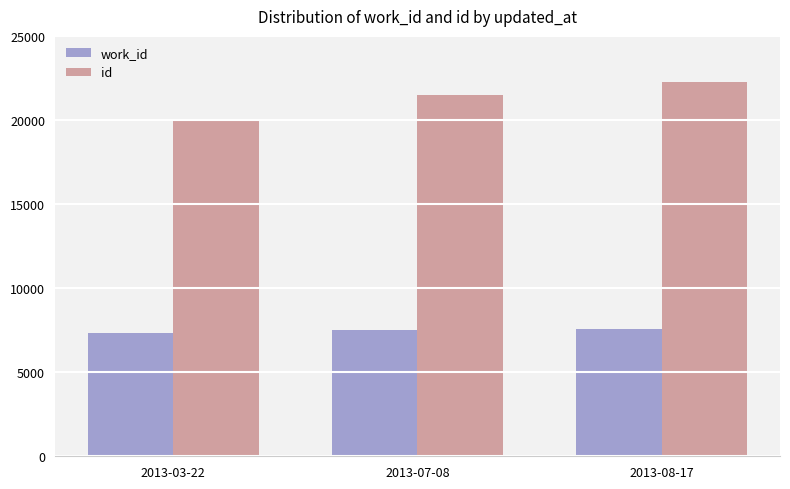

What is the spread (max minus min) of values at 2013-08-17?

14661